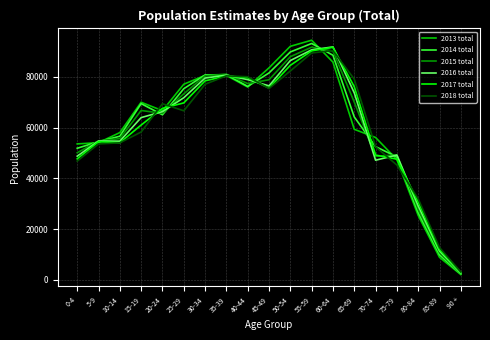

What is the spread (max minus min) of values at 10-14?

4045